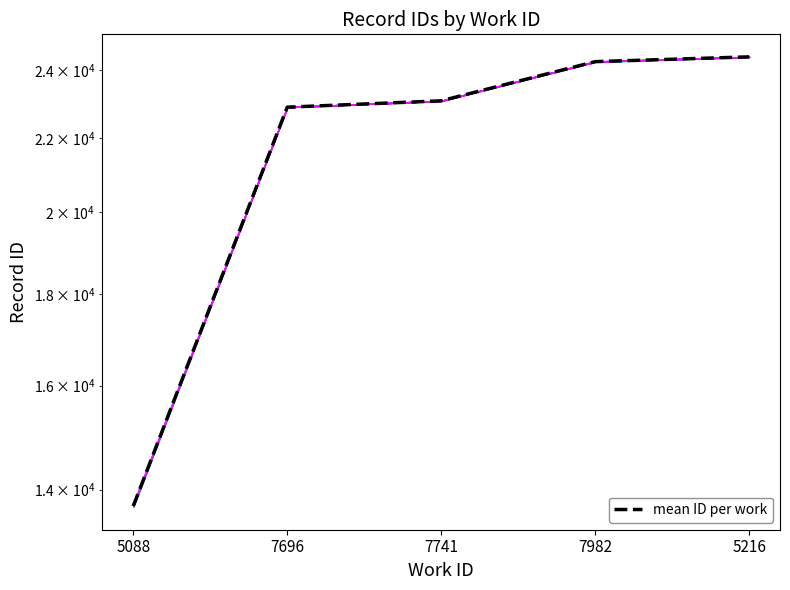

What is the maximum value shown in the chart?

24415.0